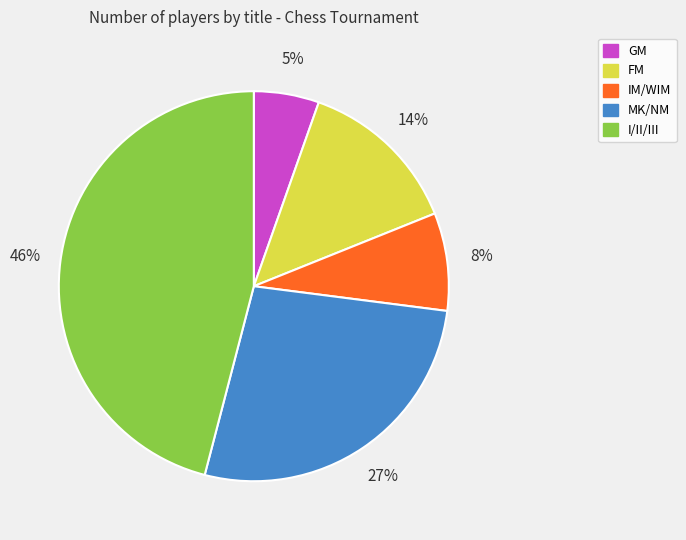

To the nearest percent, what portion does FM represent?

14%